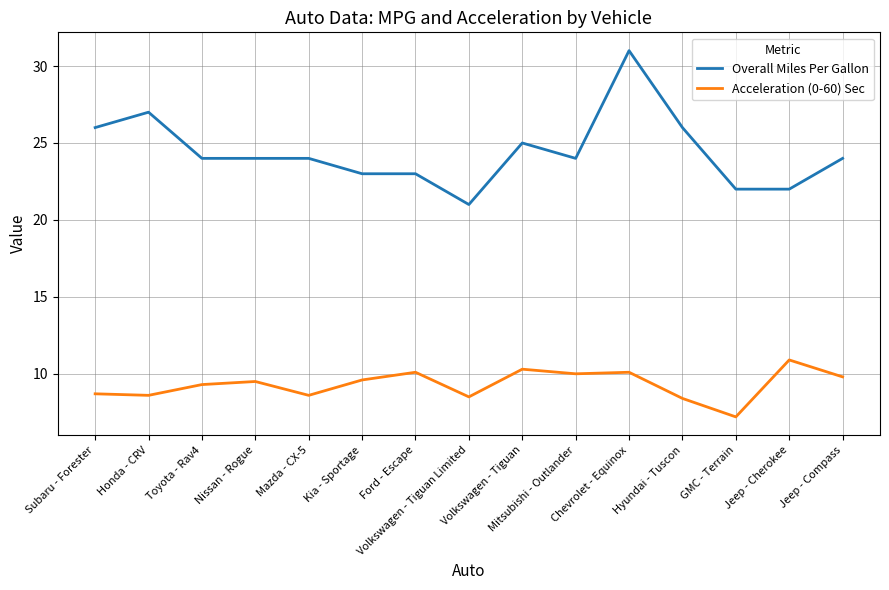

True or false: Overall Miles Per Gallon and Acceleration (0-60) Sec intersect in this chart.

False